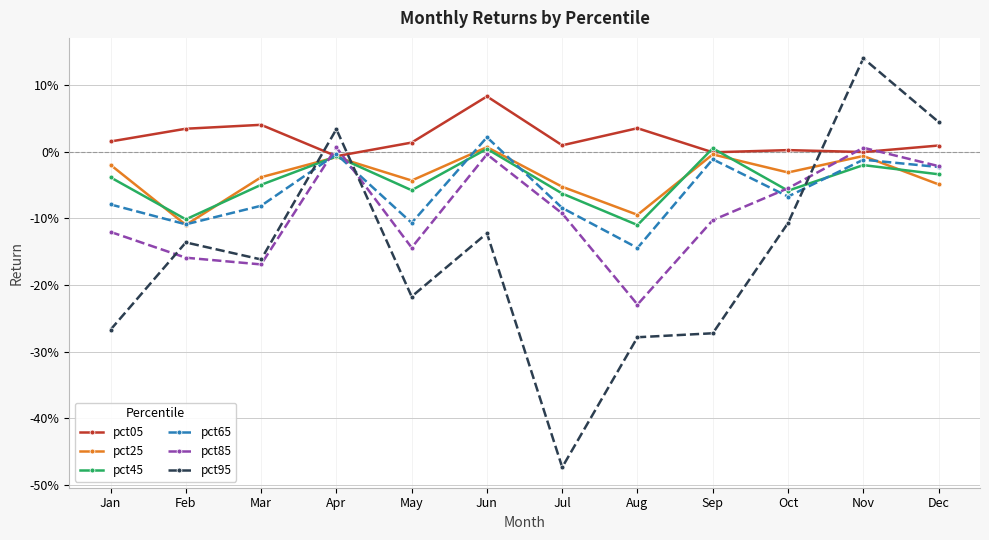

What is the sum of all pct45 values?

-0.5